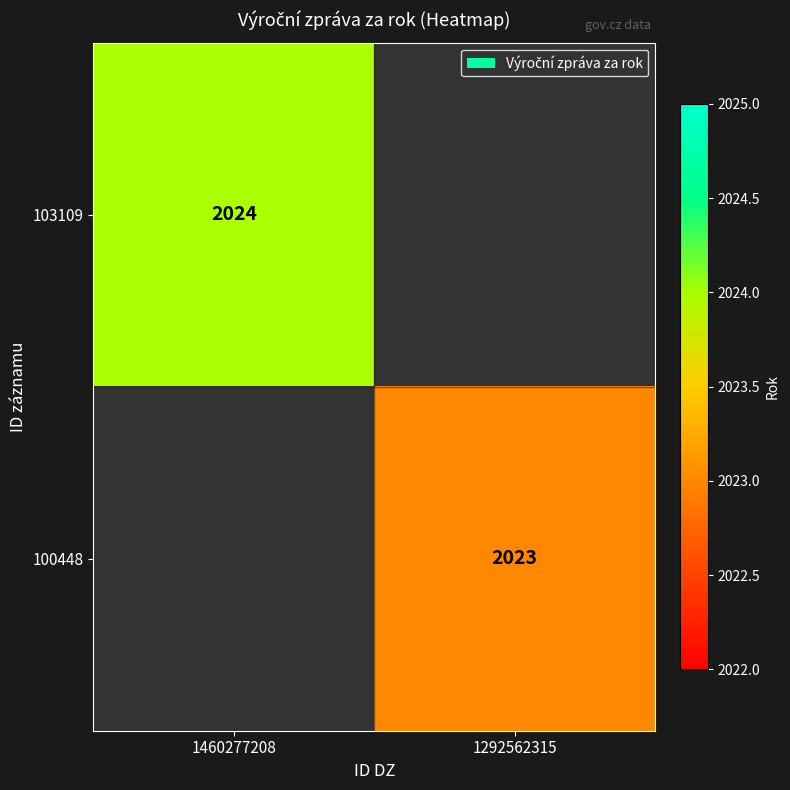

Between 1292562315 and 1460277208, which is larger?

1460277208